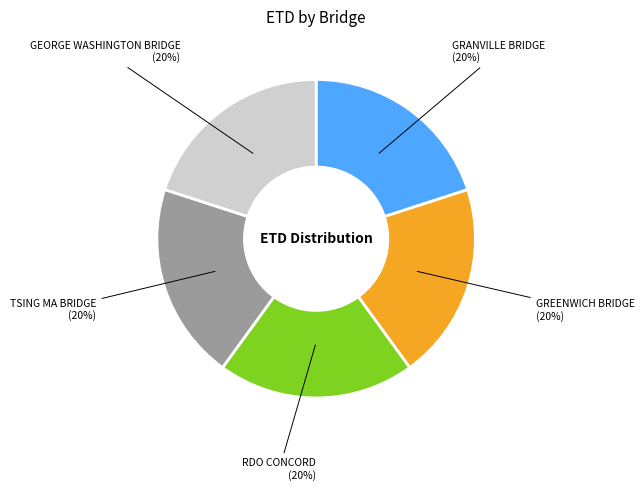

Does any single category account for the majority?

No